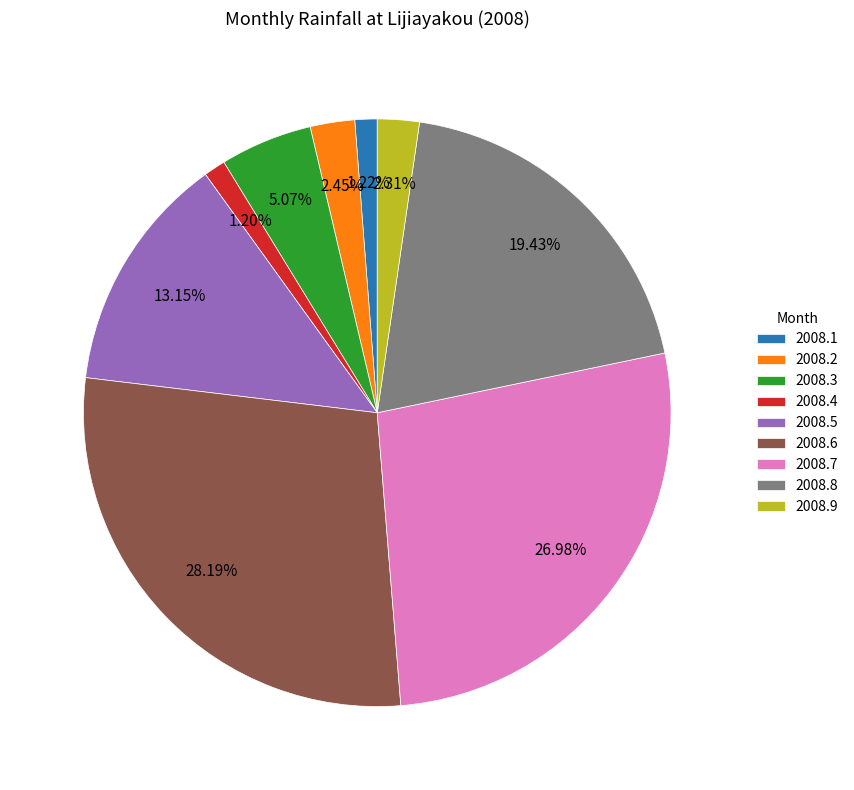

Combined, what portion of the pie is 2008.5 and 2008.4?

14.3%